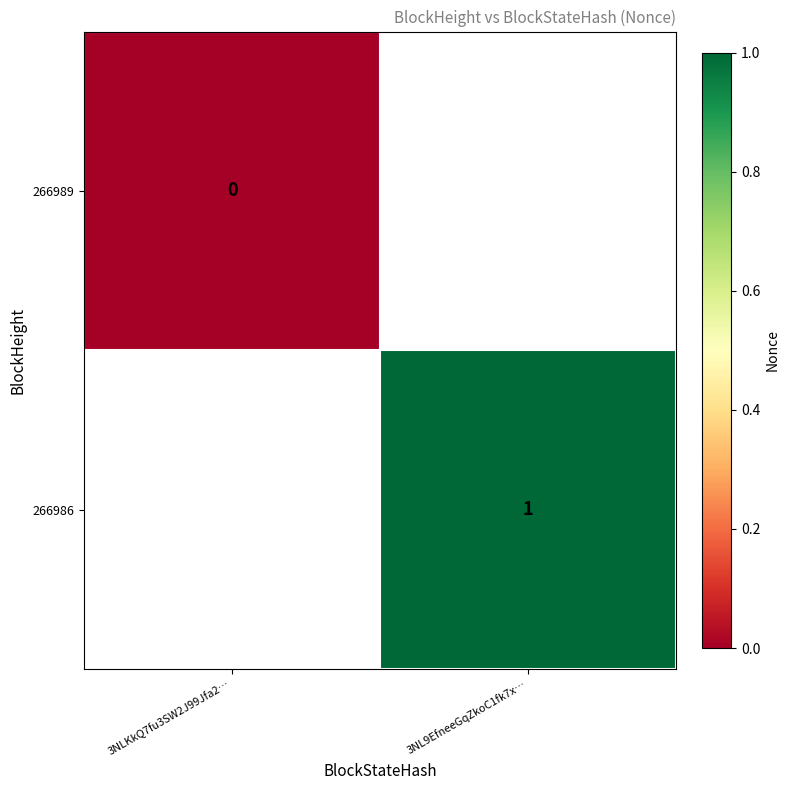

The value of 266986 at 3NL9EfneeGqZkoC1fk7x… is 1. True or false?

True